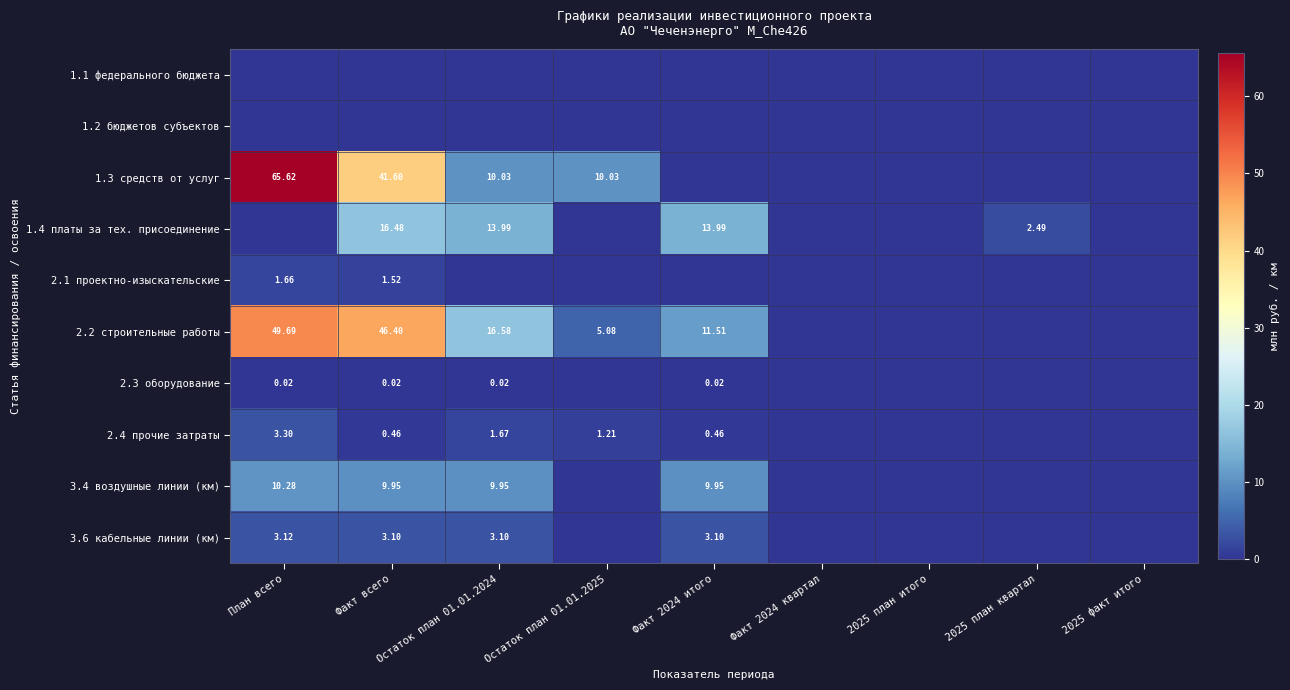

The 1.3 средств от услуг series shows -33.9 at Факт 2024 итого. True or false?

False